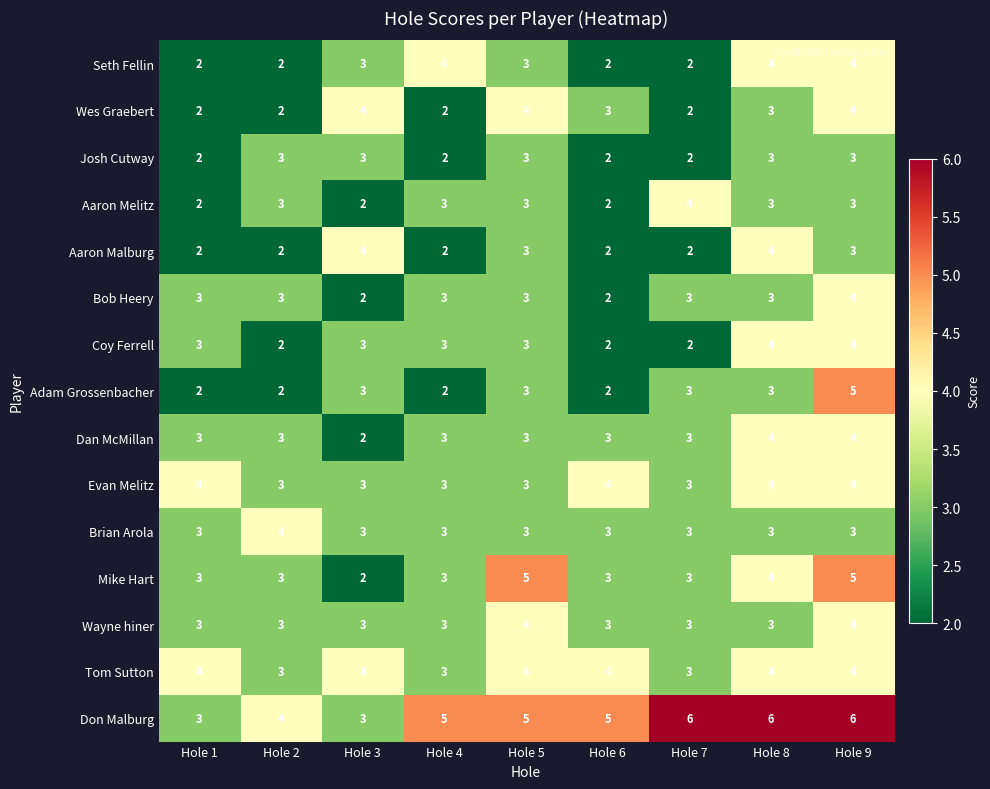

What is the highest value of the Coy Ferrell series?

4